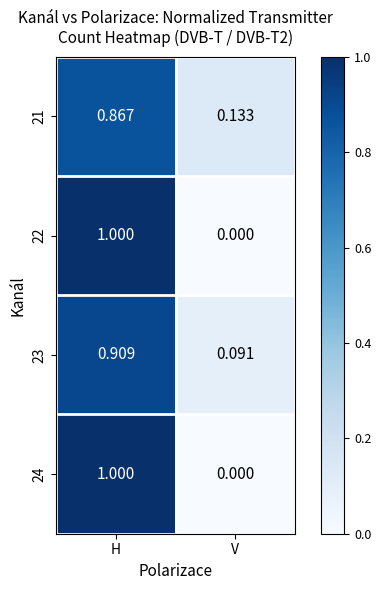

At which label is 21 closest to 0?

V